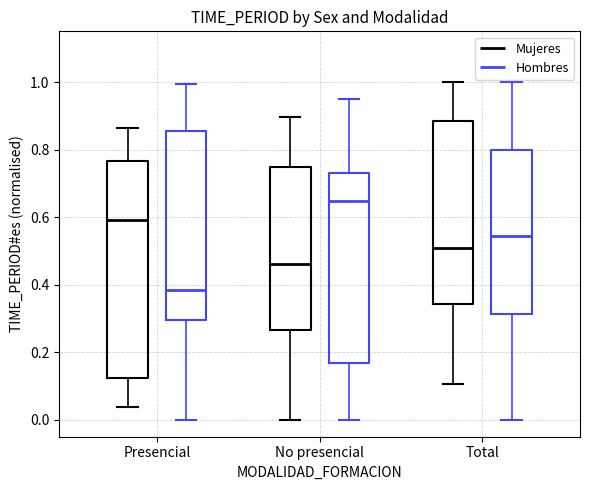

Comparing the boxes themselves (not the whiskers), which one is the tallest?

Presencial (Mujeres)